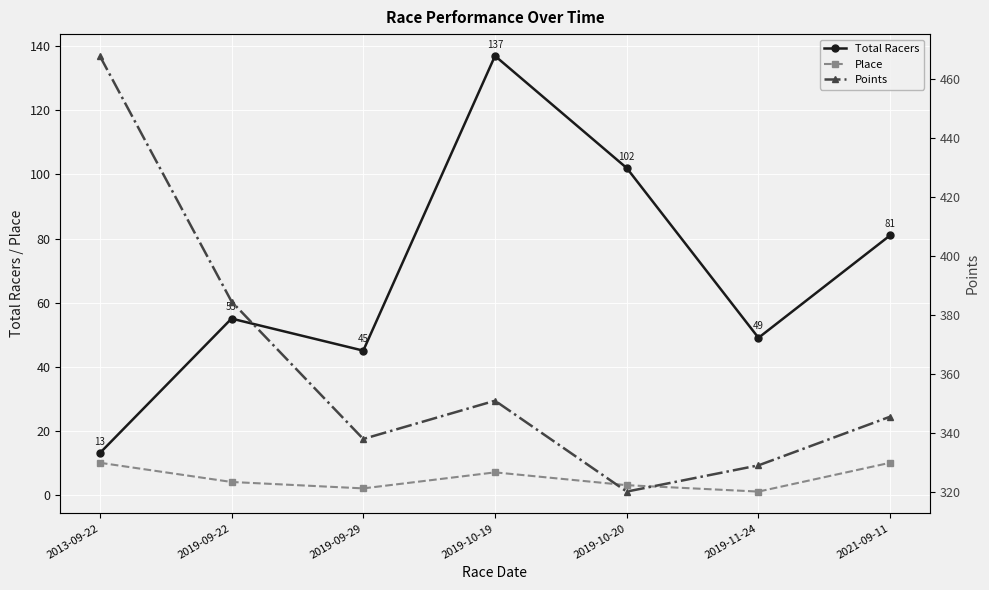

What is the maximum value shown in the chart?

467.9